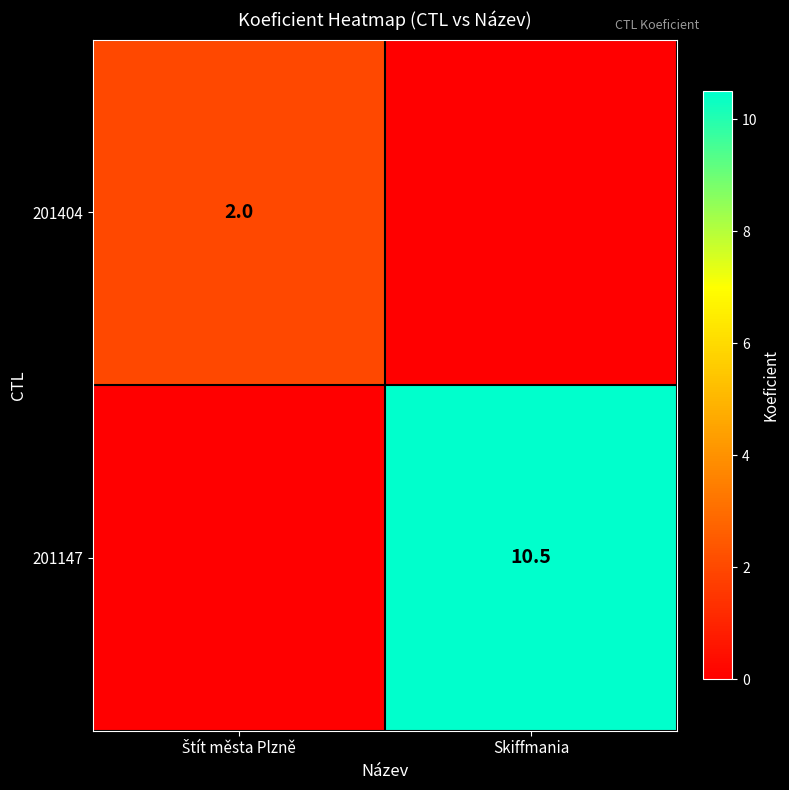

True or false: 201147 has a value of 10.5 at Skiffmania.

True